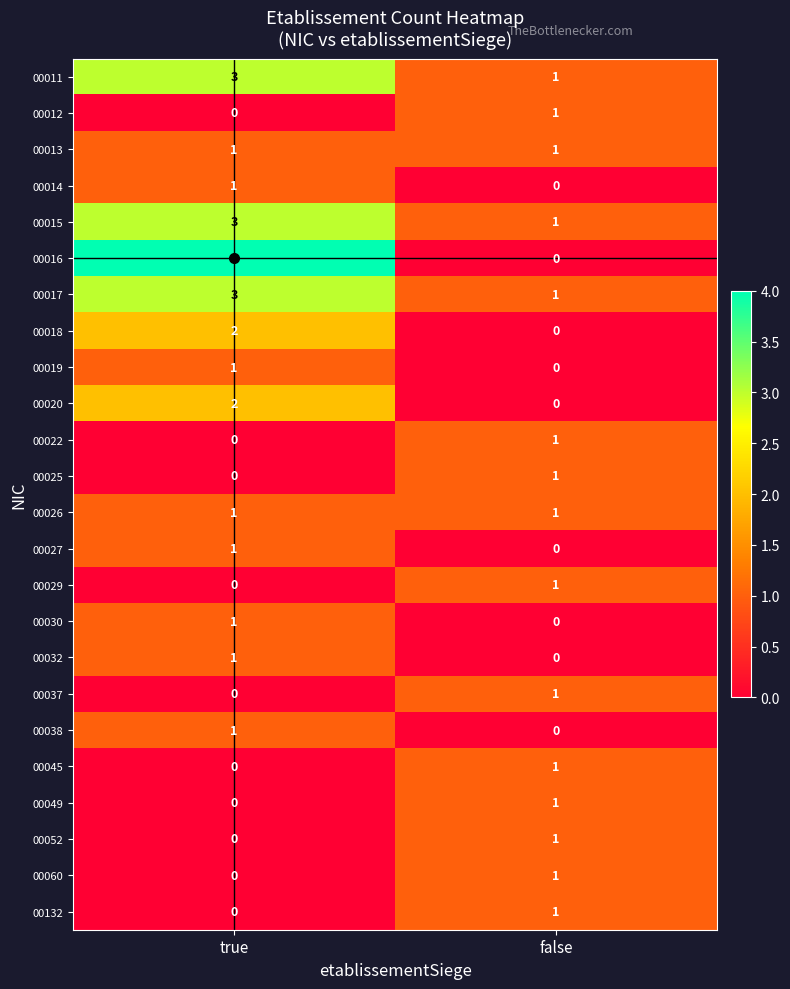

What is the spread (max minus min) of values at true?

4